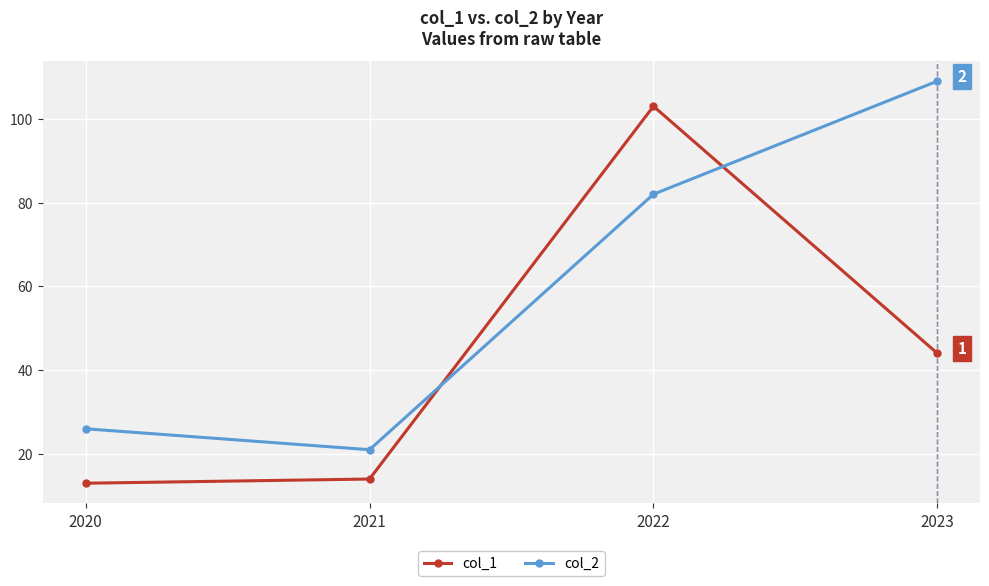

List the series in order of their overall mean, highest first.

col_2, col_1